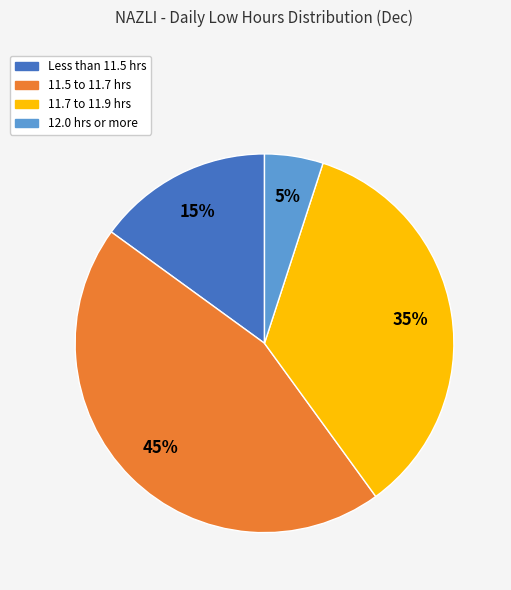

To the nearest percent, what is the average slice percentage?

25%